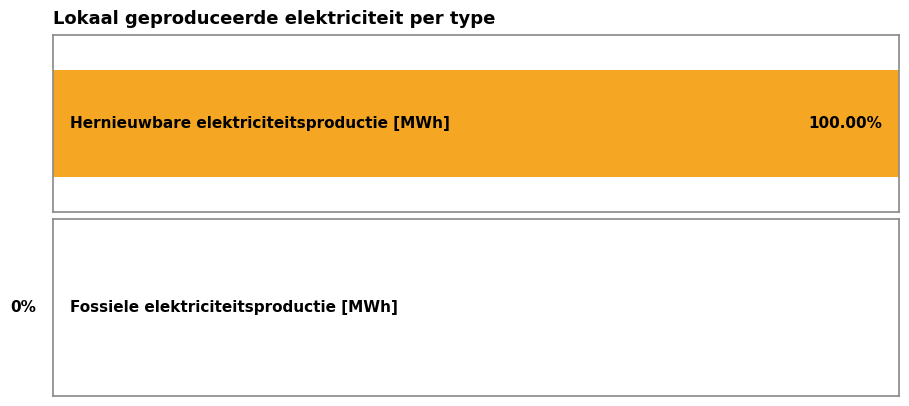

True or false: Hernieuwbare elektriciteitsproductie has a value of -3449.0 at Waterkracht.

False